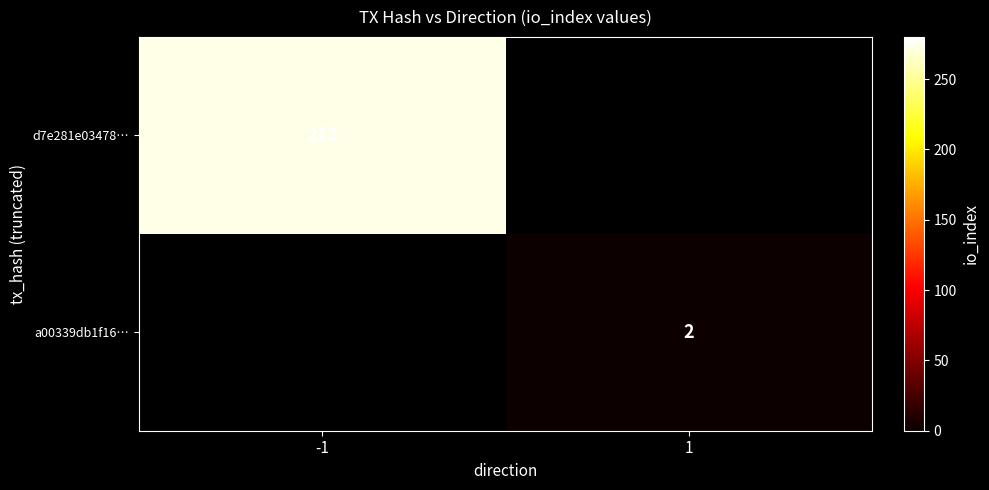

The value of d7e281e03478… at -1 is 189.7. True or false?

False